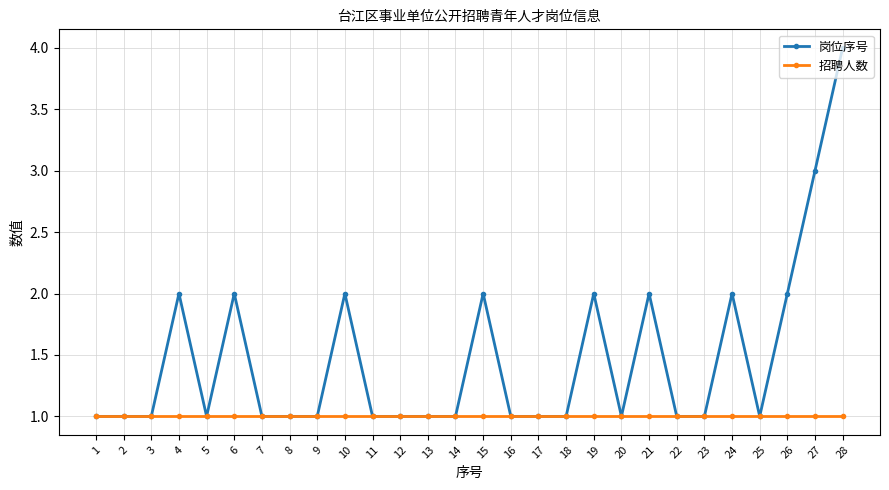

Which series has the largest range (max minus min)?

岗位序号